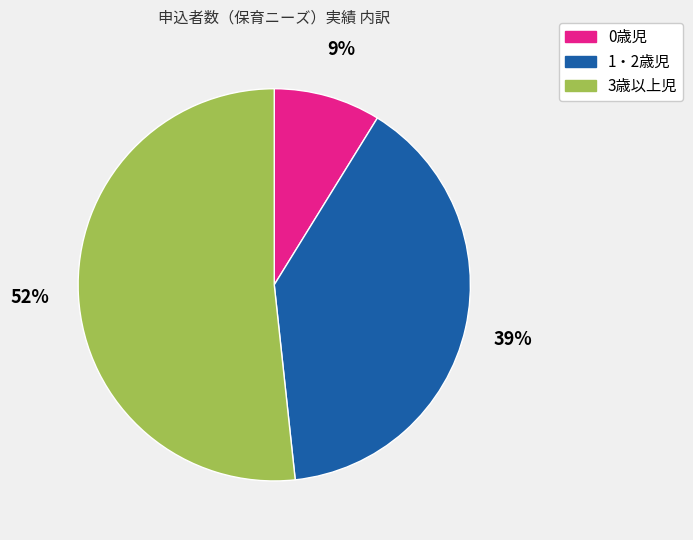

To the nearest percent, what percentage of the pie is 1・2歳児?

39%